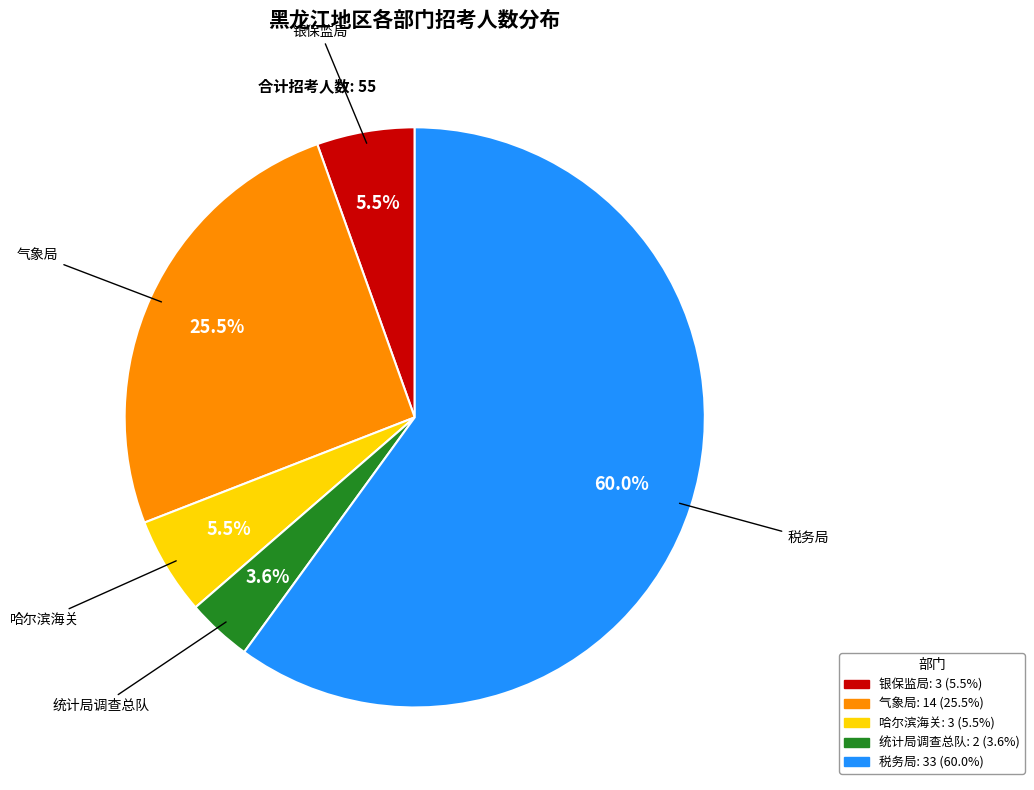

Is there a majority slice in this chart?

Yes